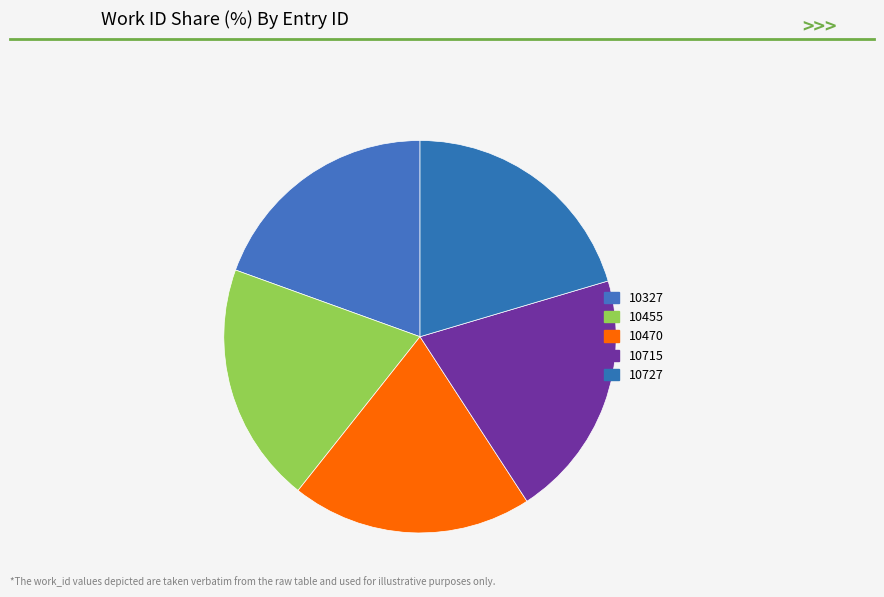

What percentage is NOT represented by 10470?

80.2%